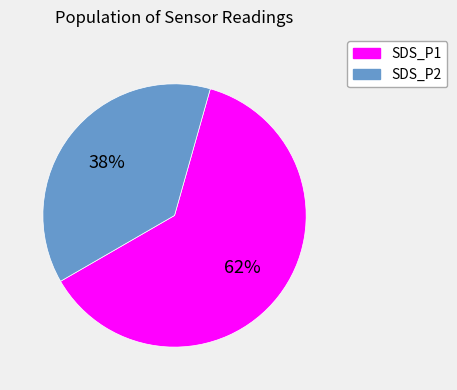

Do SDS_P2 and SDS_P1 together represent more than half of the pie?

Yes